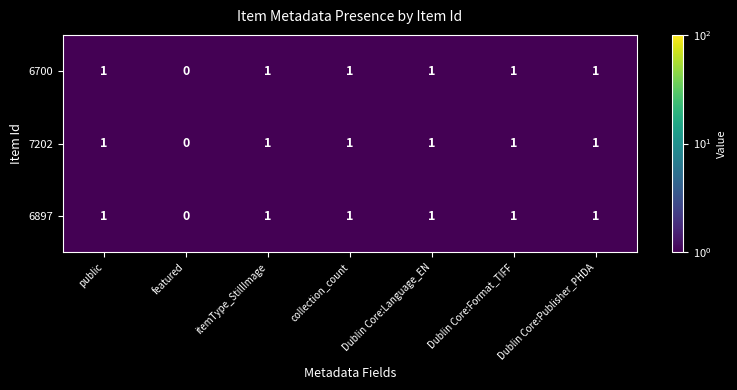

What is the minimum value shown in the chart?

0